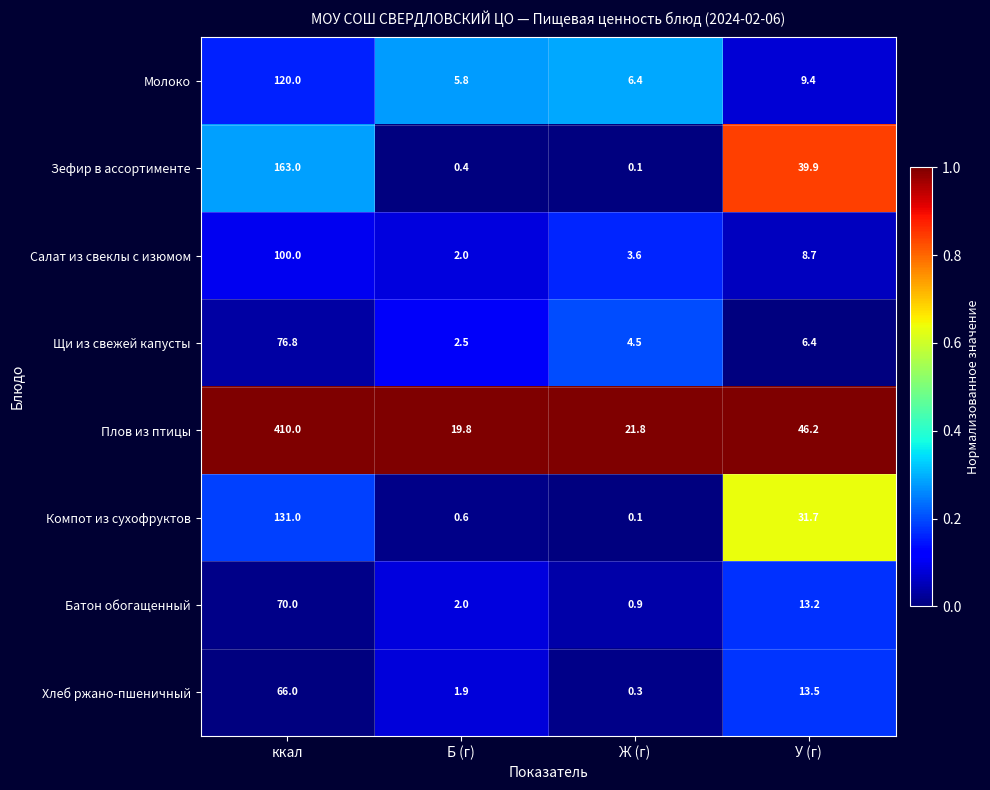

Which series has the largest total across all categories?

Плов из птицы